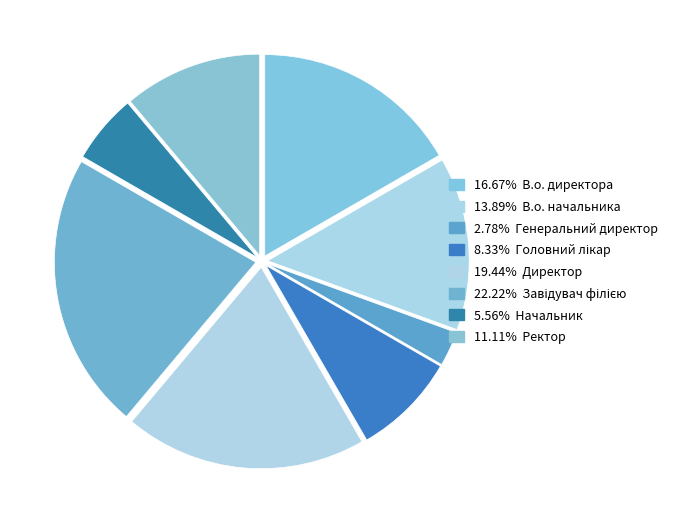

Is there a majority slice in this chart?

No